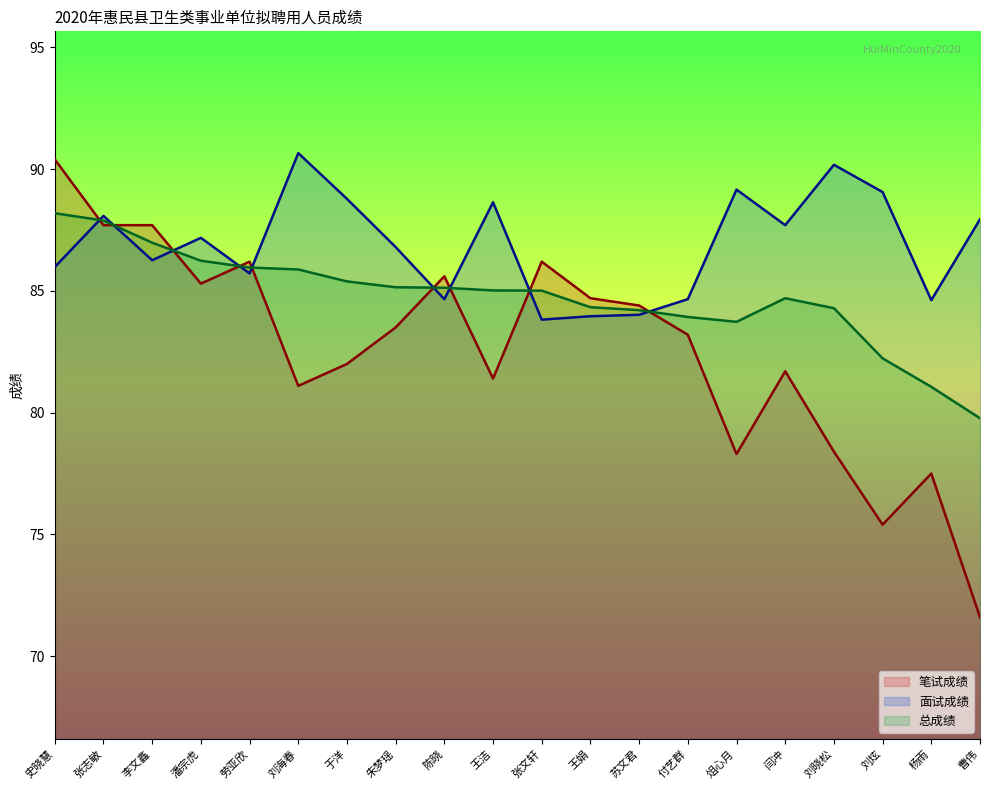

True or false: 笔试成绩 has more than 1 points higher than both neighbors.

True